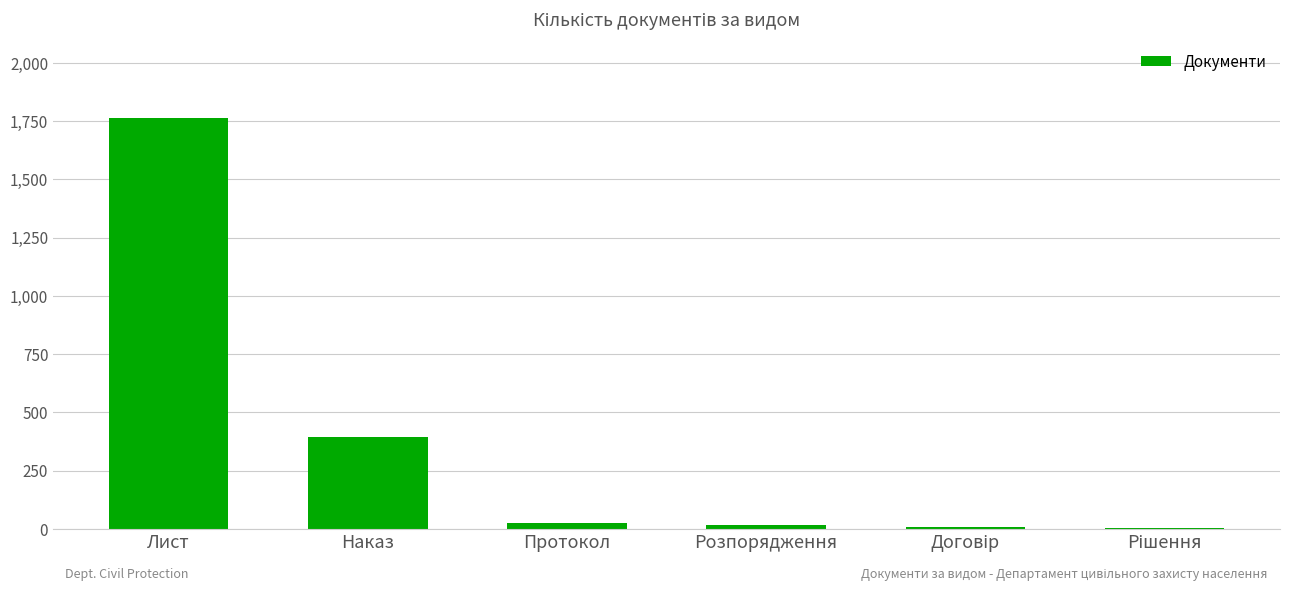

Between Лист and Розпорядження, which is larger?

Лист